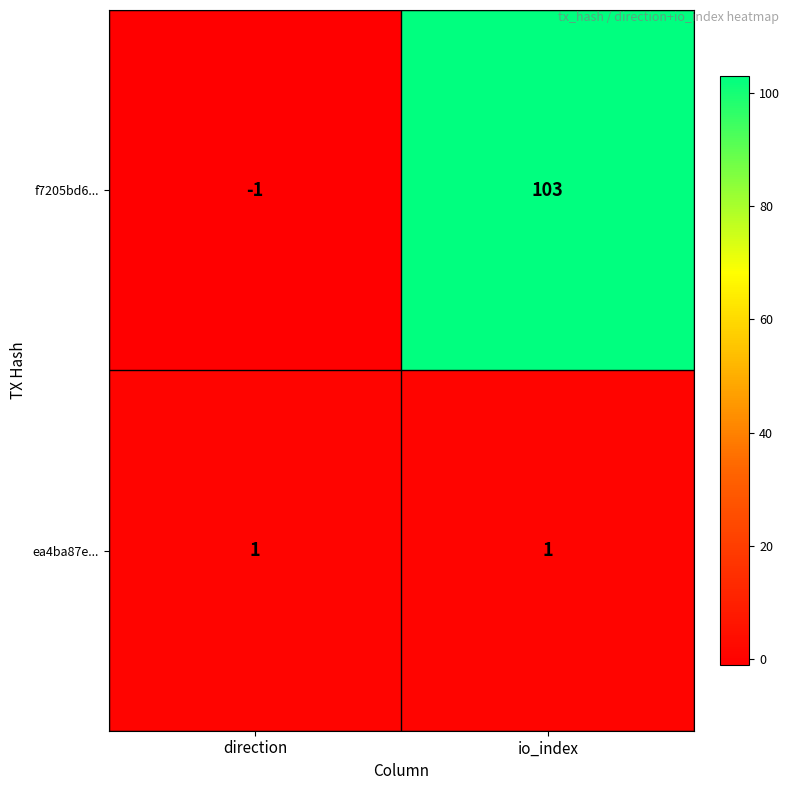

What is the smallest value displayed?

-1